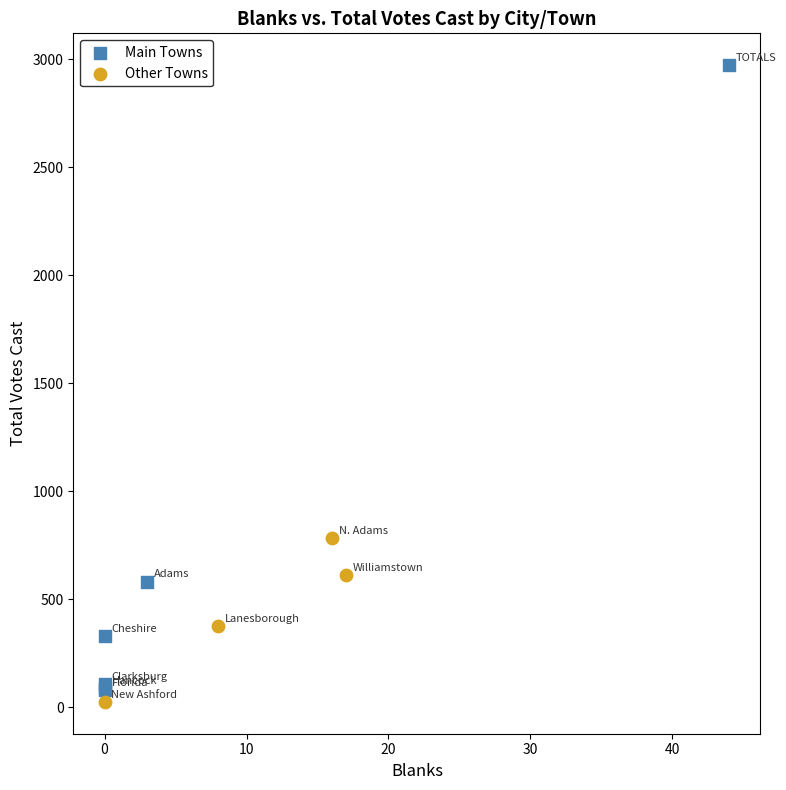

Which series has the widest spread of Y values?

Main Towns